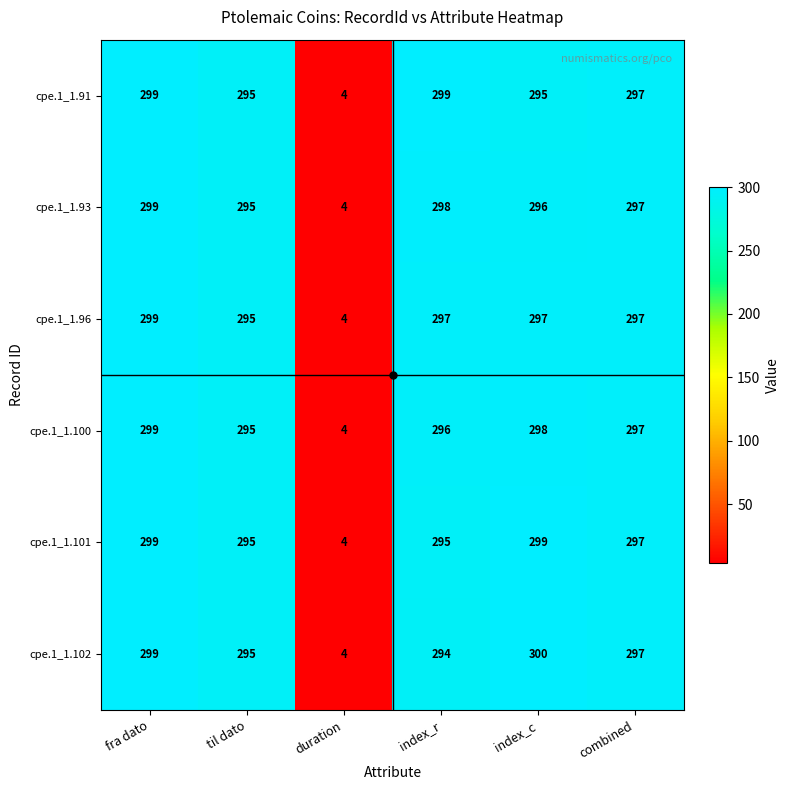

What is the difference between the maximum and minimum values in the cpe.1_1.102 series?

296